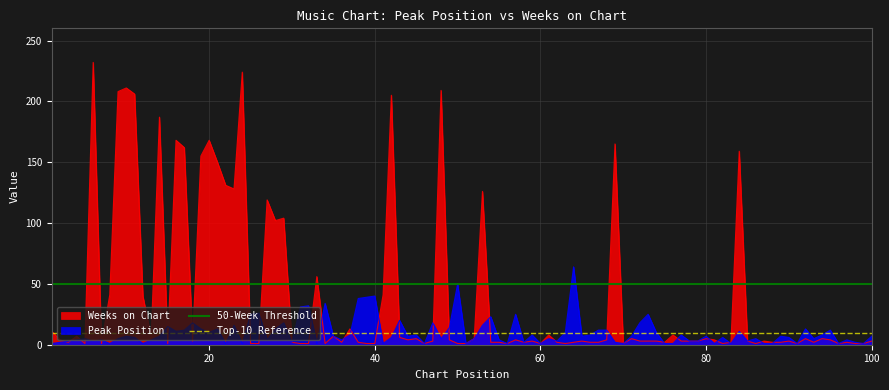

What value does the Top-10 Reference series have at 20?

10